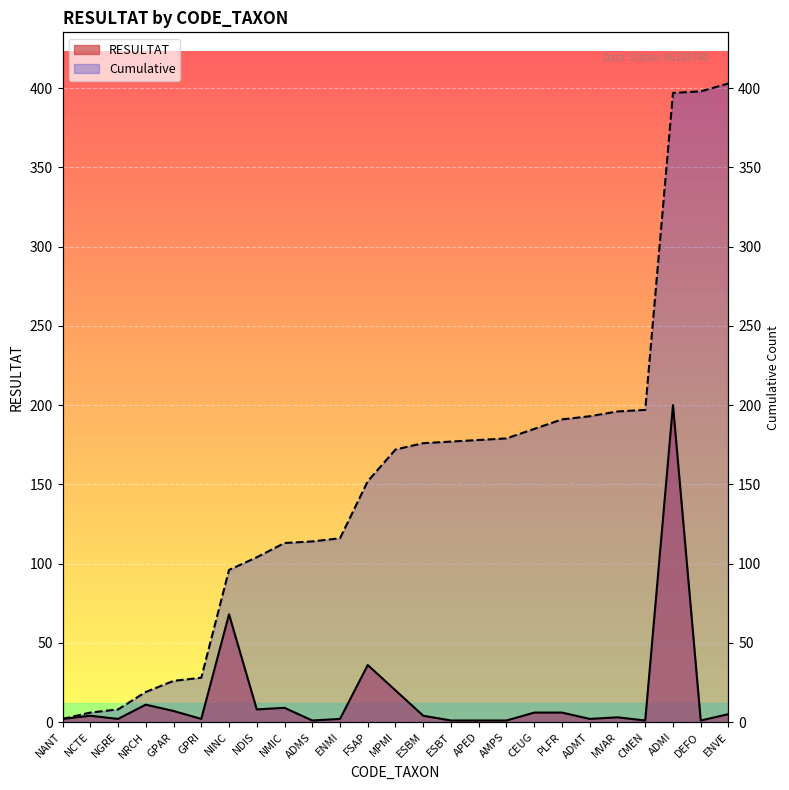

The value of Cumulative at ADMT is 193. True or false?

True